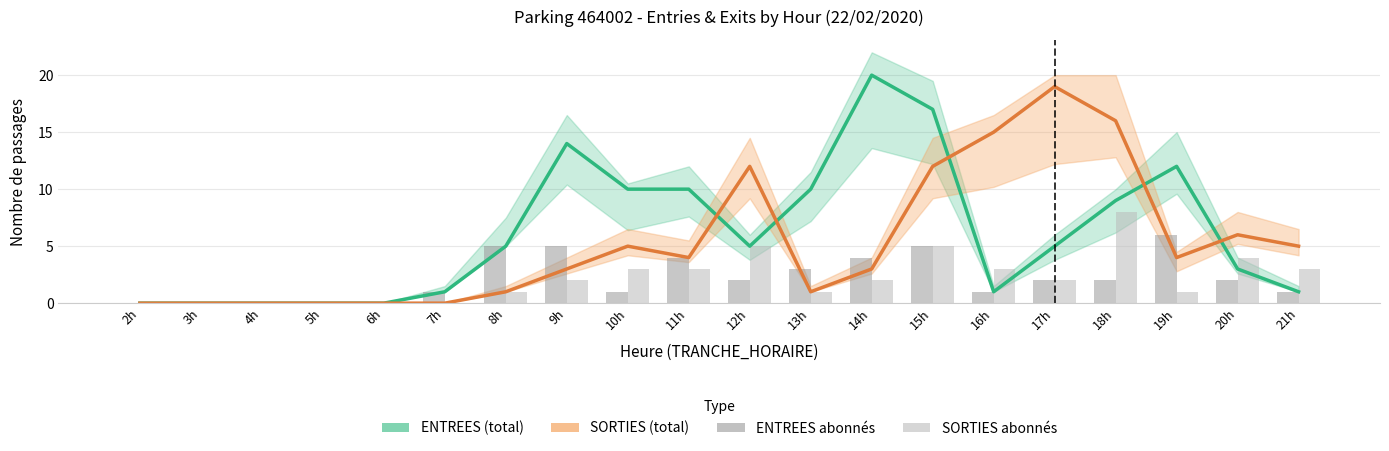

What is the difference between the maximum and minimum values in the ENTREES abonnés series?

6